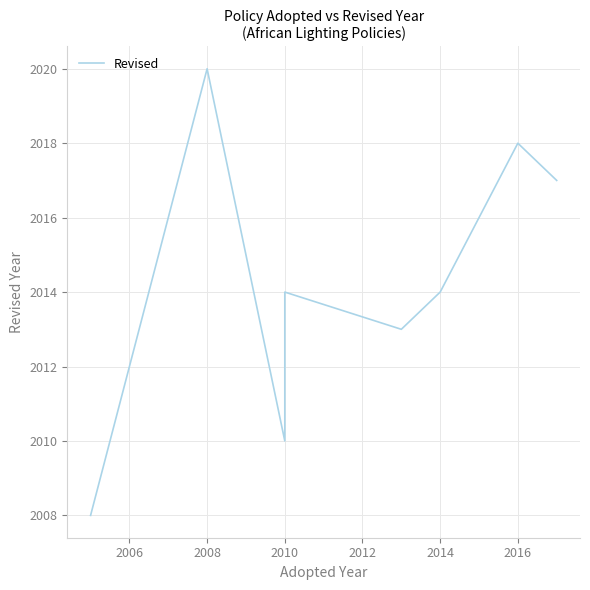

The value at 2010 is 592. True or false?

False